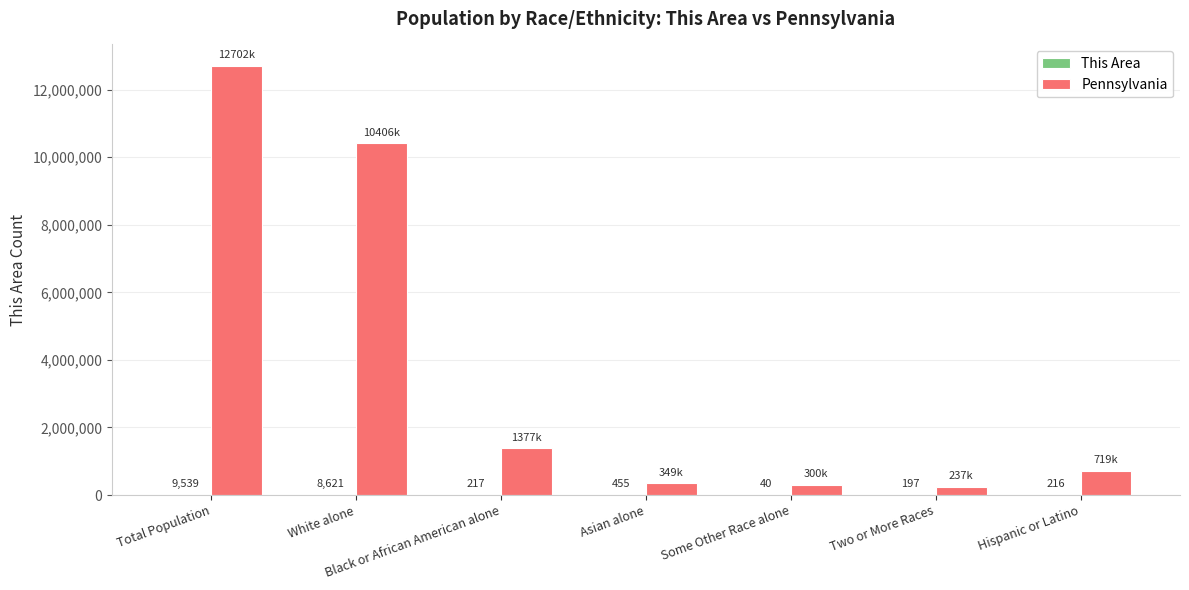

What is the difference between the Pennsylvania values at Black or African American alone and Two or More Races?

1139854